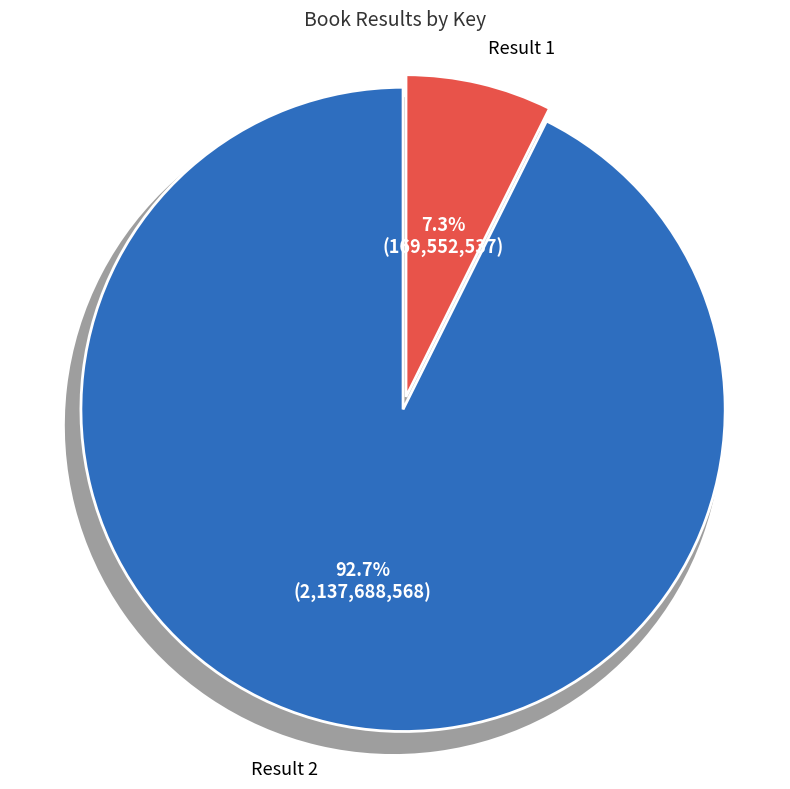

To the nearest percent, what portion does 1 represent?

7%